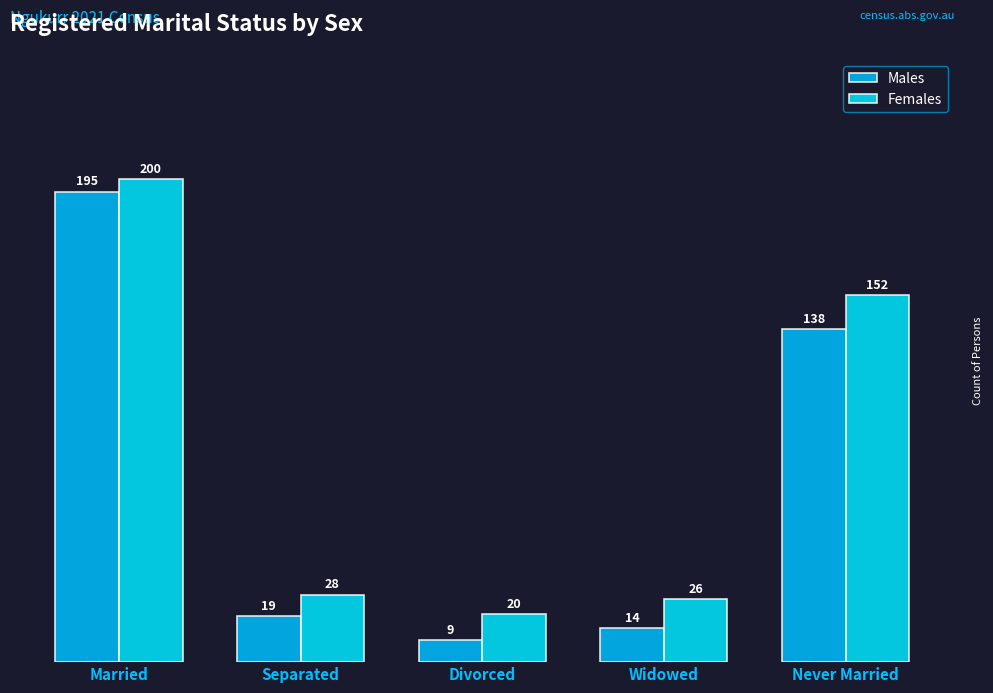

How many groups of bars are there?

5